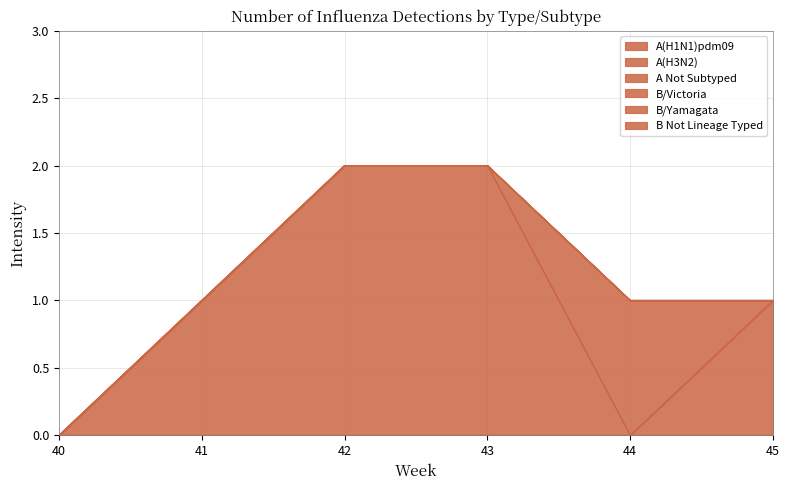

Rank the series by their maximum value, from lowest to highest.

A(H1N1)pdm09, B/Victoria, B/Yamagata, B Not Lineage Typed, A Not Subtyped, A(H3N2)